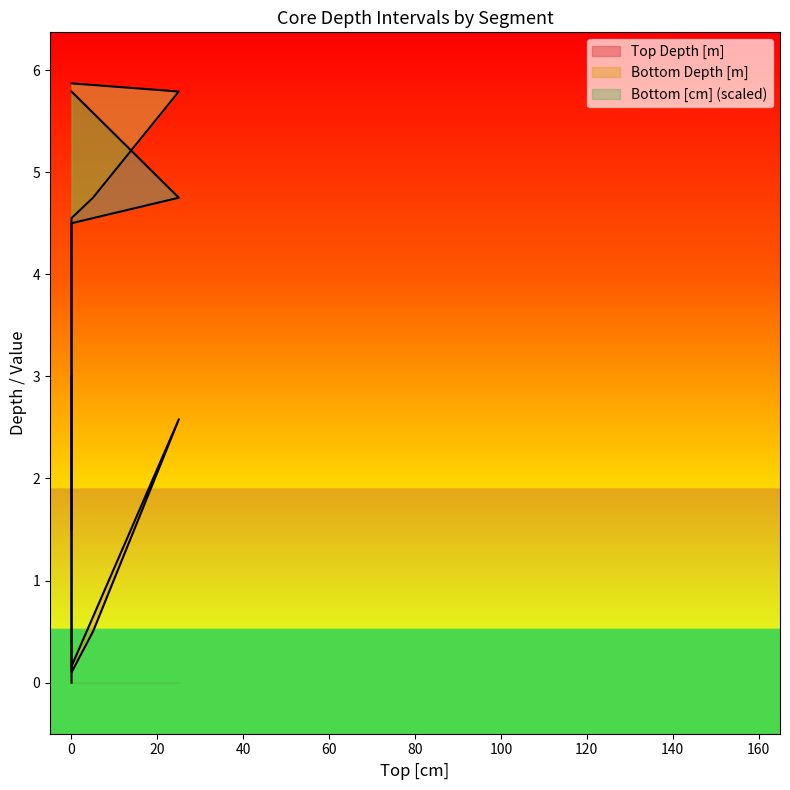

What is the total value across all series at 25?

13.1